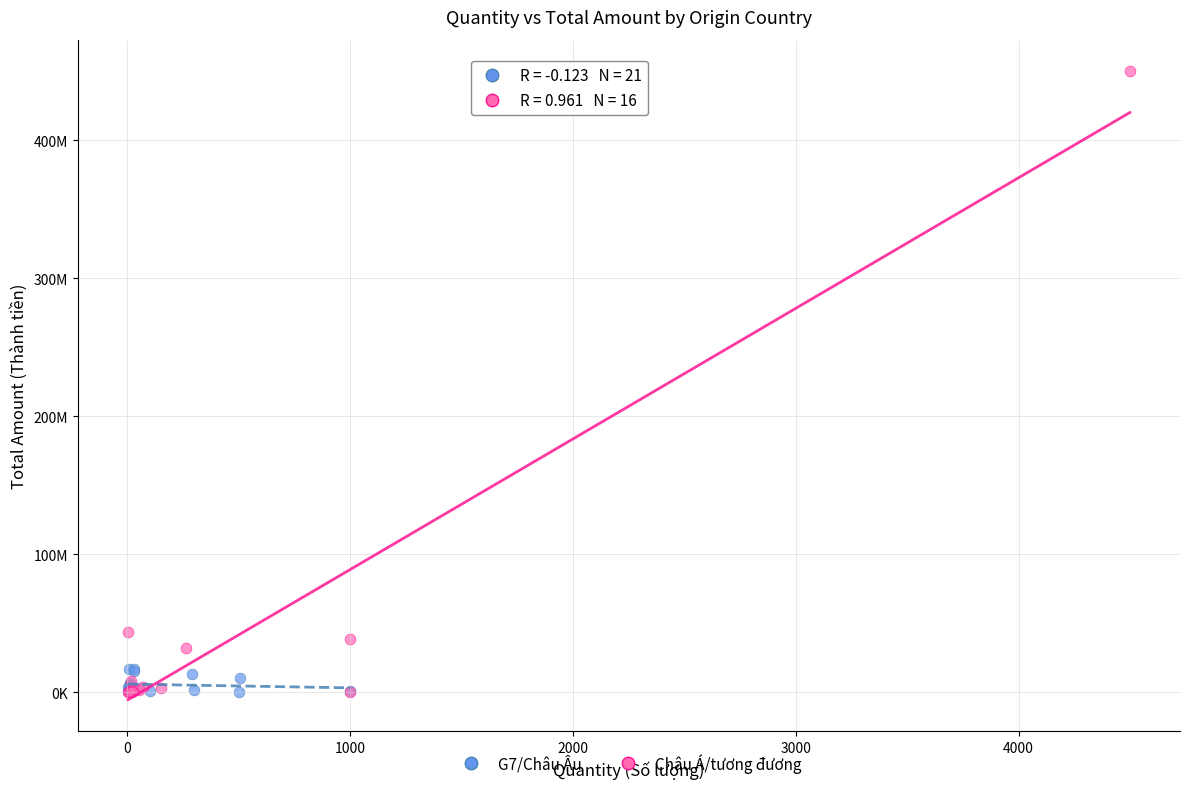

Which series has the widest spread of Y values?

Châu Á/tương đương